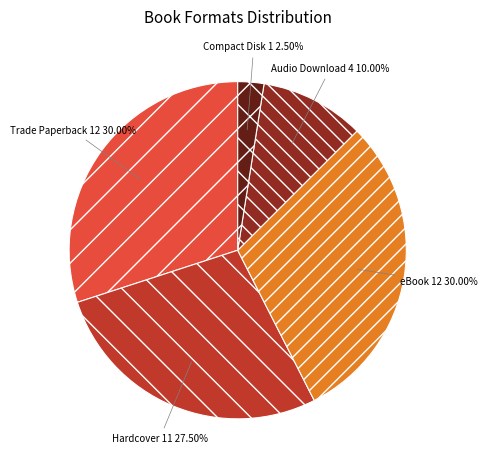

Is there a majority slice in this chart?

No